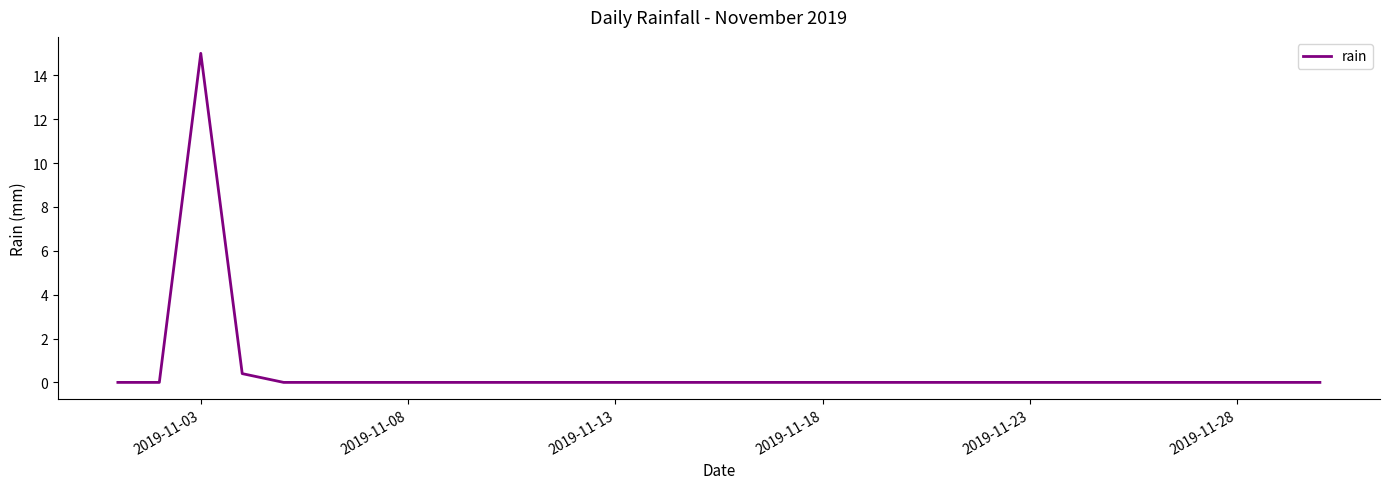

What is the maximum value shown in the chart?

15.0